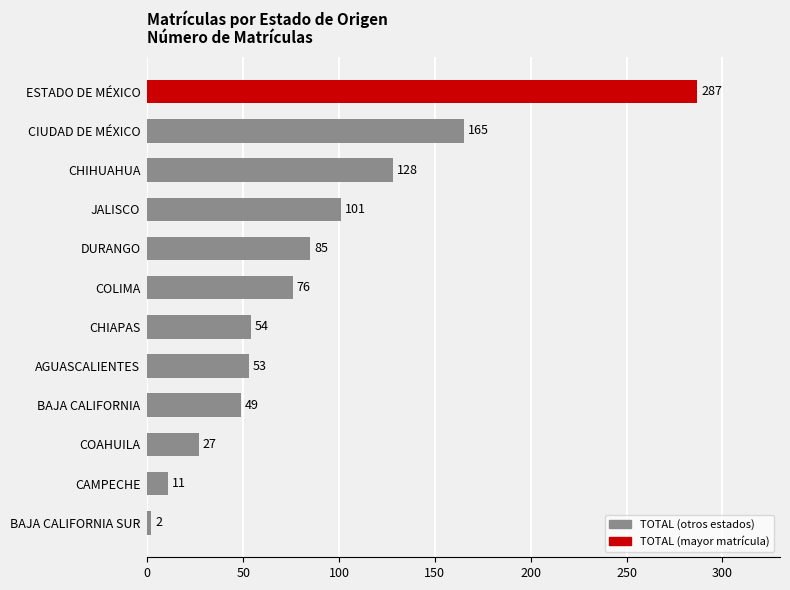

What is the approximate value at CIUDAD DE MÉXICO?

165